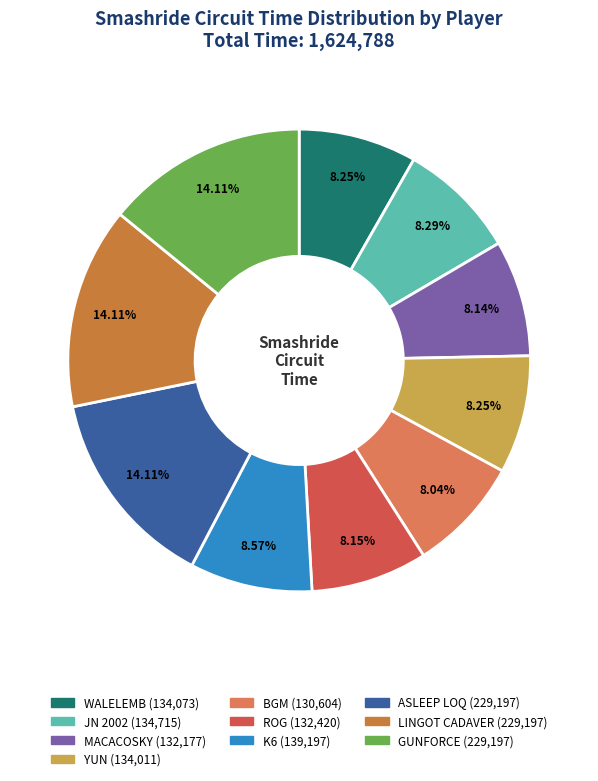

Between ASLEEP LOQ and ROG, which is larger?

ASLEEP LOQ